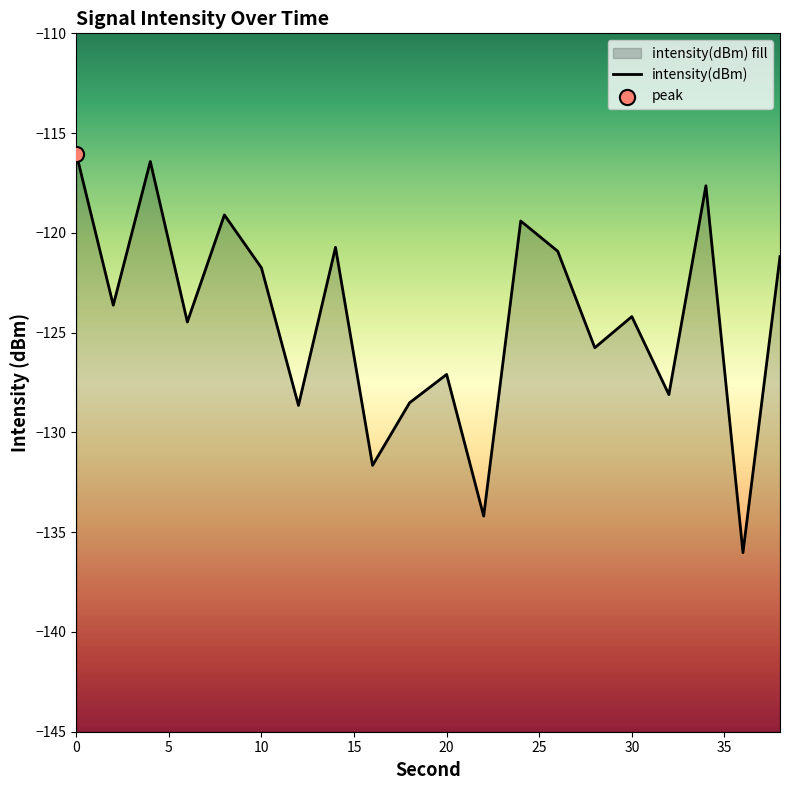

What is the change in value from 8 to 14?

-1.6